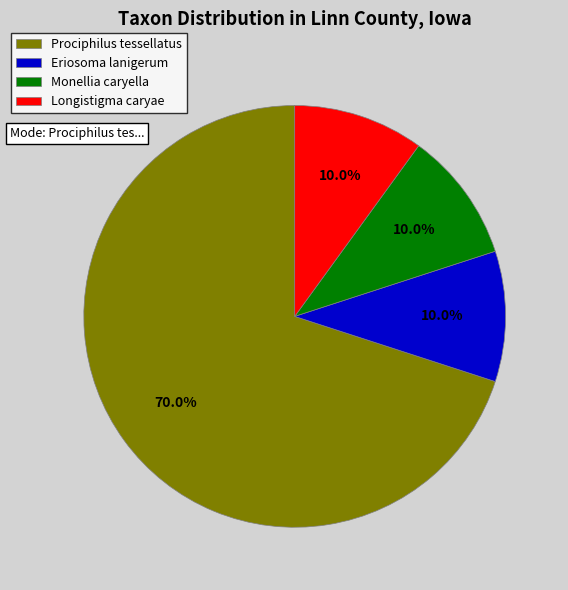

Is it true that Eriosoma lanigerum is 1% of the pie?

False